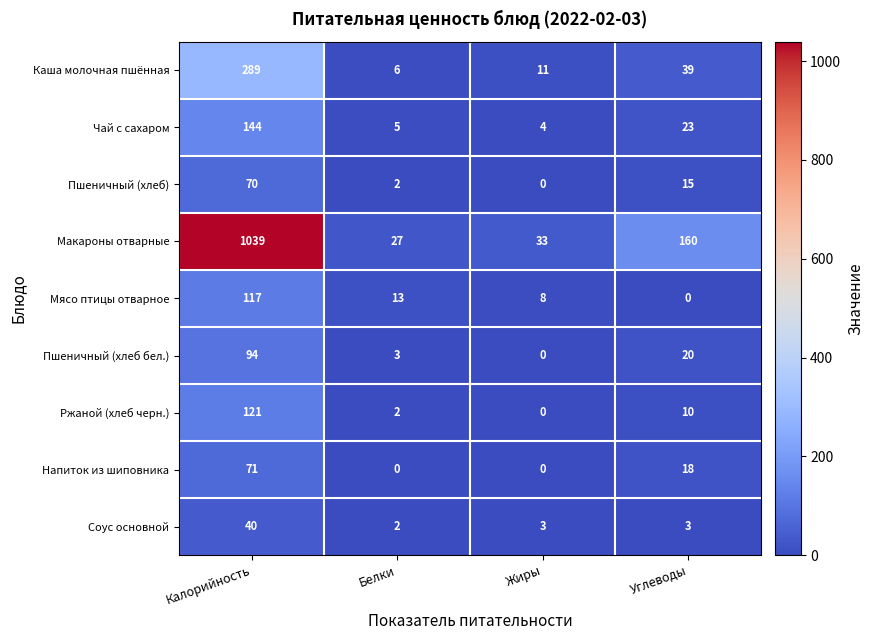

Which label corresponds to the largest value in the chart?

Калорийность